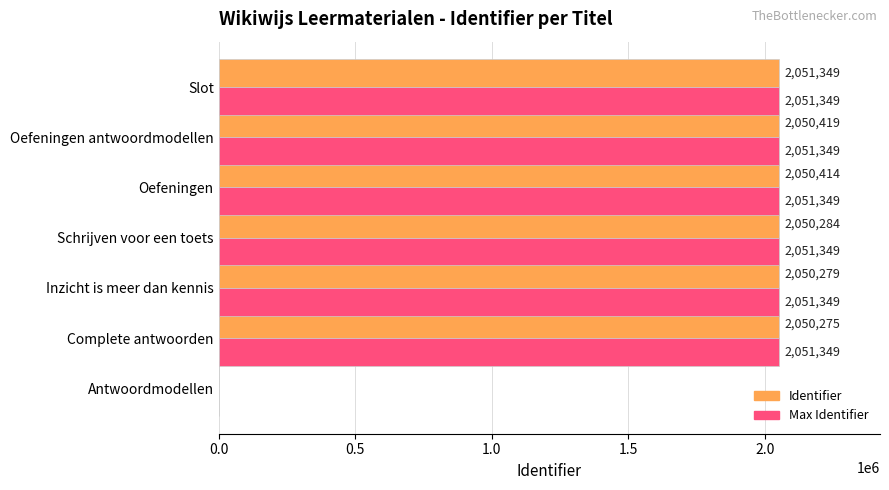

At which label does Identifier reach its peak?

Slot